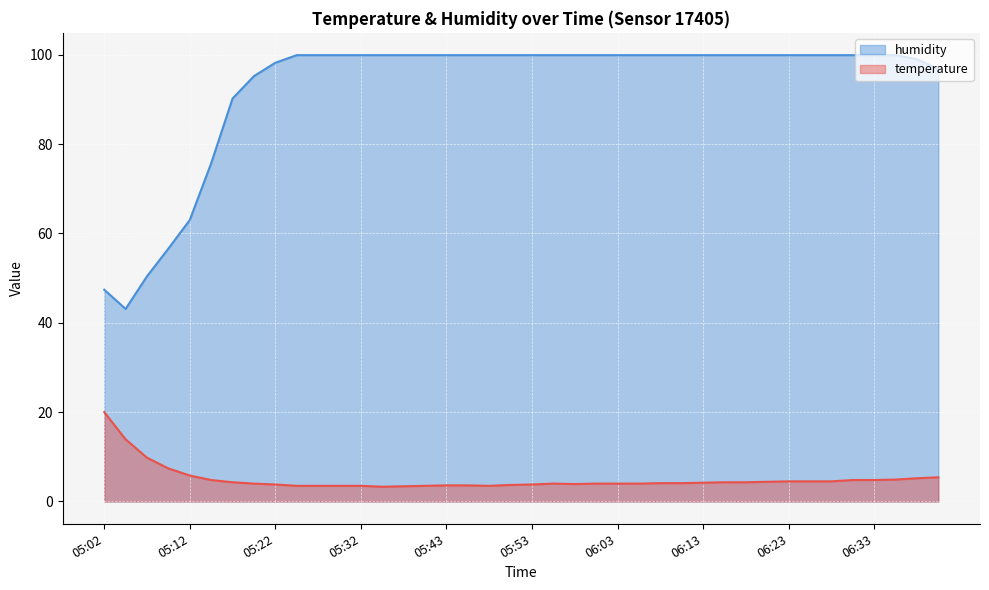

Does the chart display data point markers on the line(s)?

No